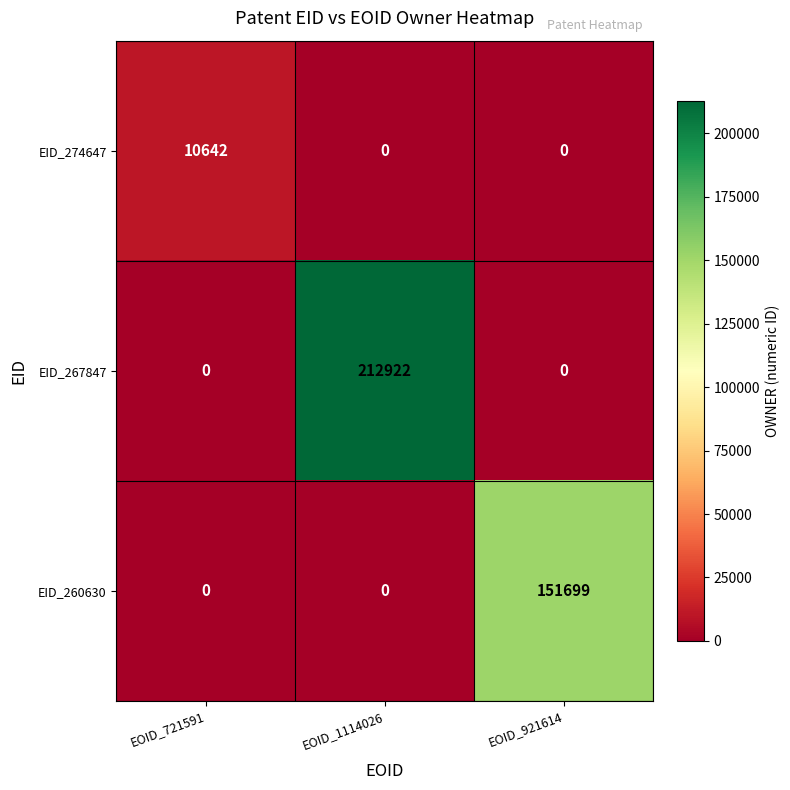

What is the average value of the EID_267847 series?

70974